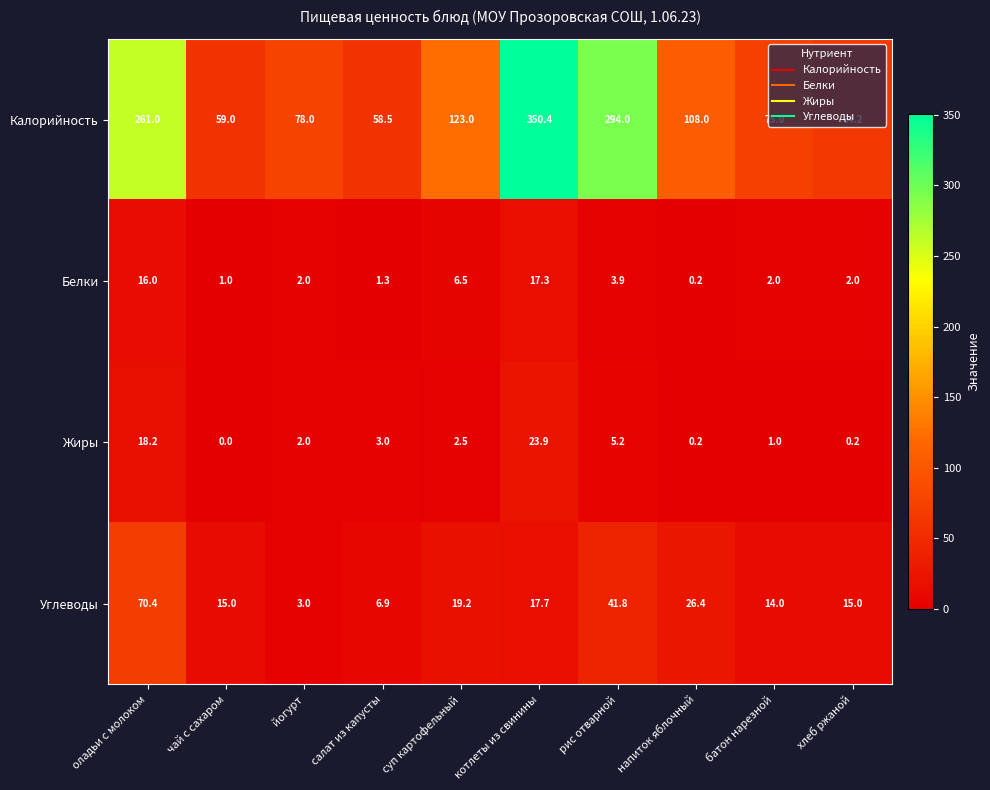

Is it true that Углеводы equals 23.5 at чай с сахаром?

False